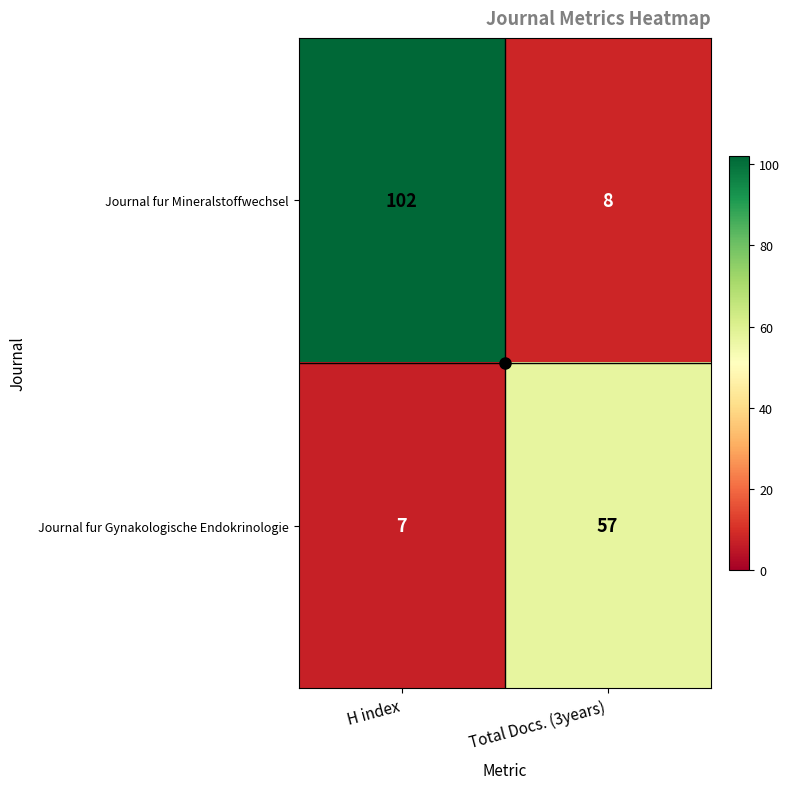

True or false: Journal fur Gynakologische Endokrinologie has a value of 4 at H index.

False